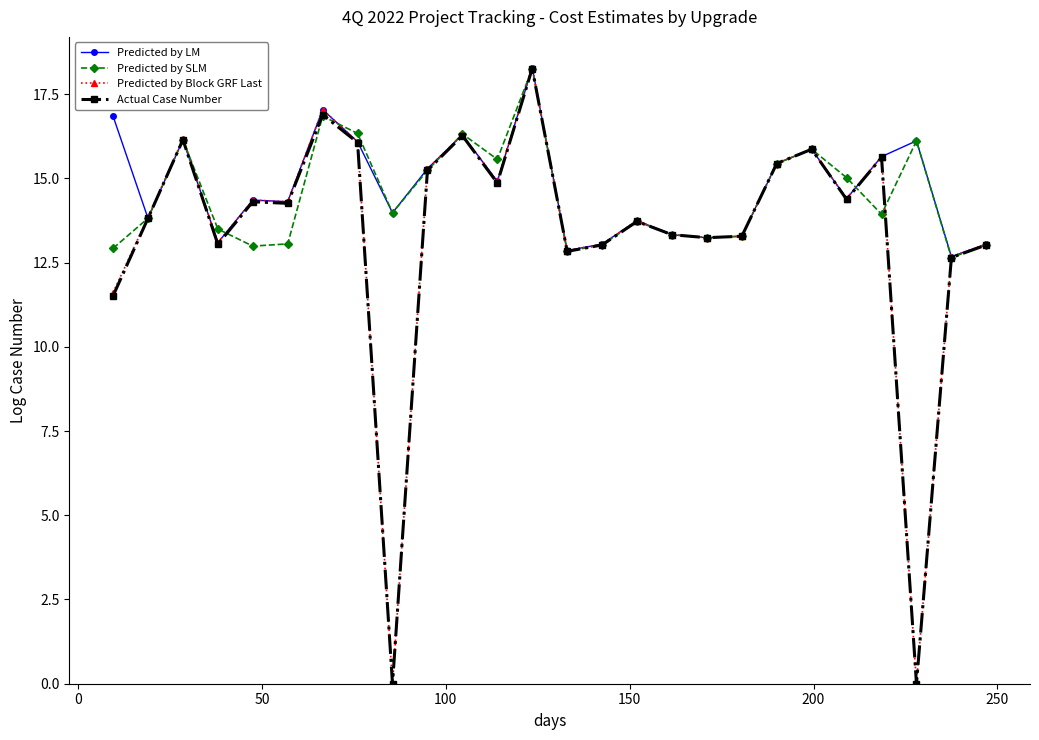

At how many categories does at least one series exceed 2?

26